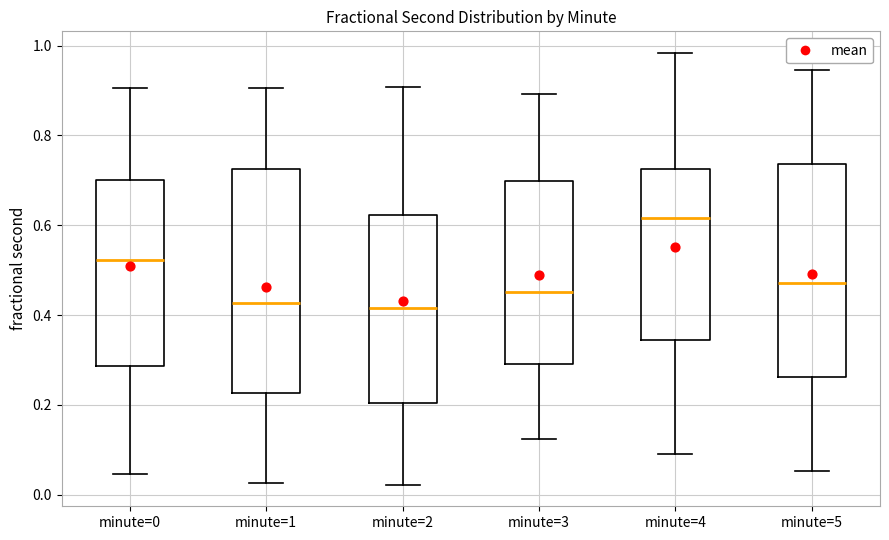

Reading left to right, read every box against the y-axis: the position of its median line, the range the box covers, and the ends of its whiskers. The values are not printed on the chart, so give them approximately, as read against the axis.

minute=0: median 0.52, box 0.28 to 0.70, whiskers 0.04 to 0.90
minute=1: median 0.42, box 0.22 to 0.72, whiskers 0.02 to 0.90
minute=2: median 0.42, box 0.20 to 0.62, whiskers 0.02 to 0.90
minute=3: median 0.46, box 0.28 to 0.70, whiskers 0.12 to 0.90
minute=4: median 0.62, box 0.34 to 0.72, whiskers 0.10 to 0.98
minute=5: median 0.48, box 0.26 to 0.74, whiskers 0.06 to 0.94